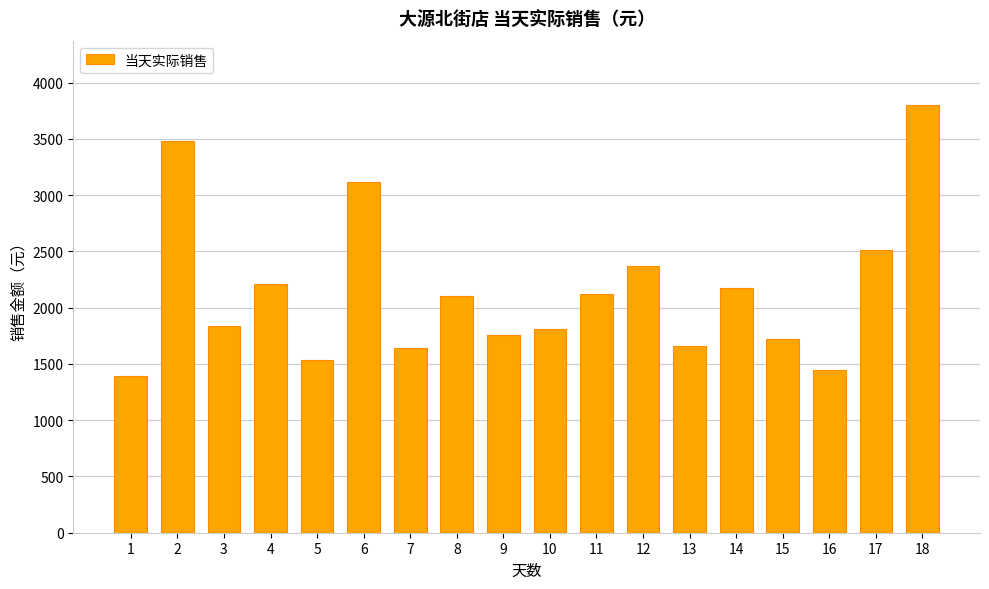

How many bars are there in total?

18